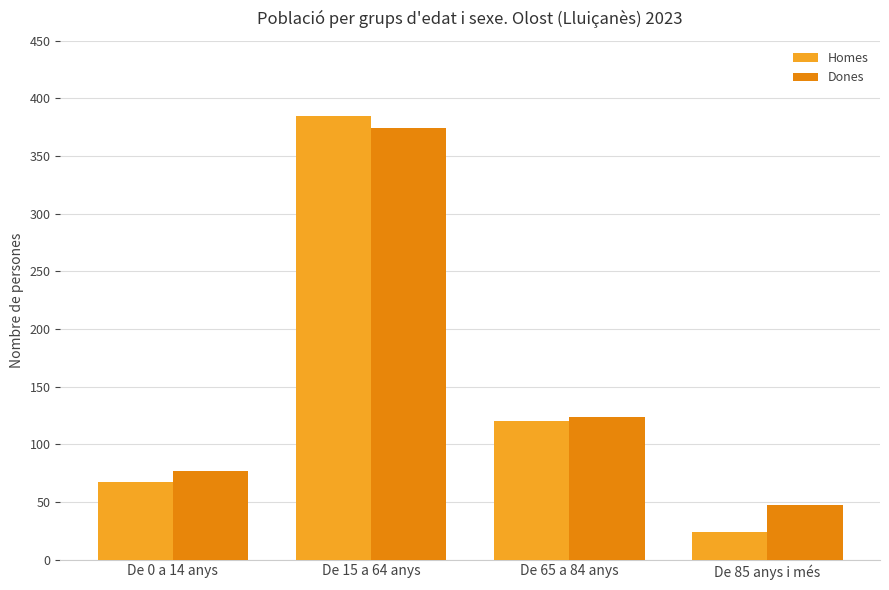

What is the label of the 4th bar from the right?

De 0 a 14 anys